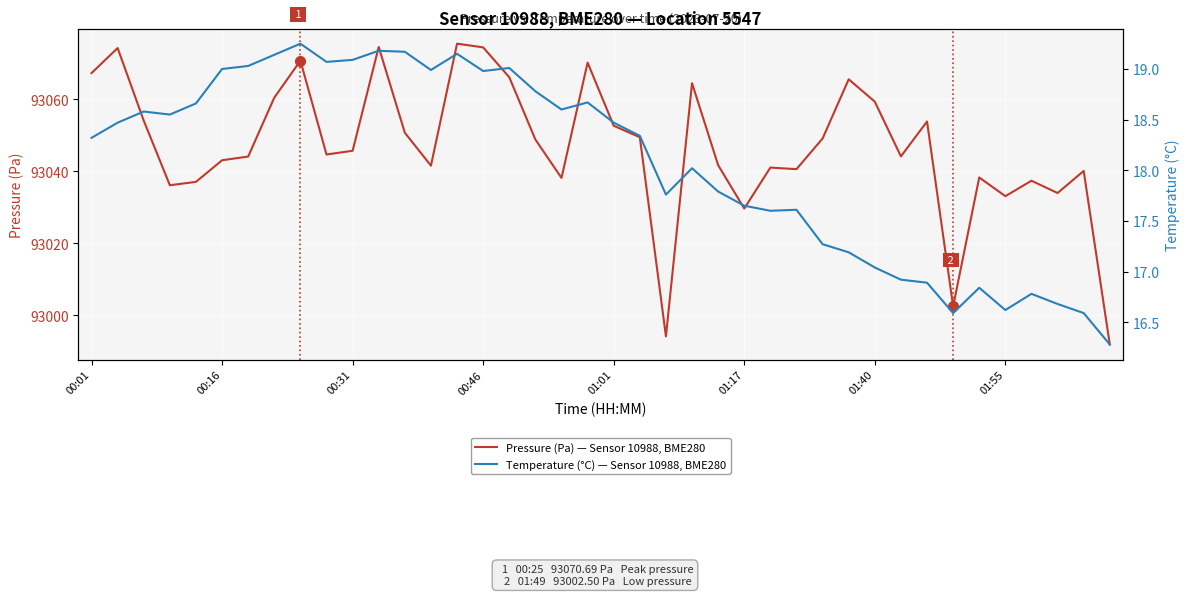

Reading right to left, transcribe all the data shown in this chart.

Pressure (Pa) — Sensor 10988, BME280: 92991.9	93040.1	93034.0	93037.4	93033.1	93038.3	93002.5	93053.8	93044.1	93059.3	93065.5	93049.1	93040.6	93041.0	93029.7	93041.7	93064.4	92994.2	93049.4	93052.6	93070.2	93038.2	93048.8	93066.1	93074.4	93075.4	93041.6	93050.7	93074.5	93045.7	93044.7	93070.7	93060.4	93044.1	93043.1	93037.1	93036.1	93054.1	93074.2	93067.2
Temperature (°C) — Sensor 10988, BME280: 16.3	16.6	16.7	16.8	16.6	16.8	16.6	16.9	16.9	17.0	17.2	17.3	17.6	17.6	17.6	17.8	18.0	17.8	18.3	18.5	18.7	18.6	18.8	19.0	19.0	19.1	19.0	19.2	19.2	19.1	19.1	19.2	19.1	19.0	19.0	18.7	18.6	18.6	18.5	18.3